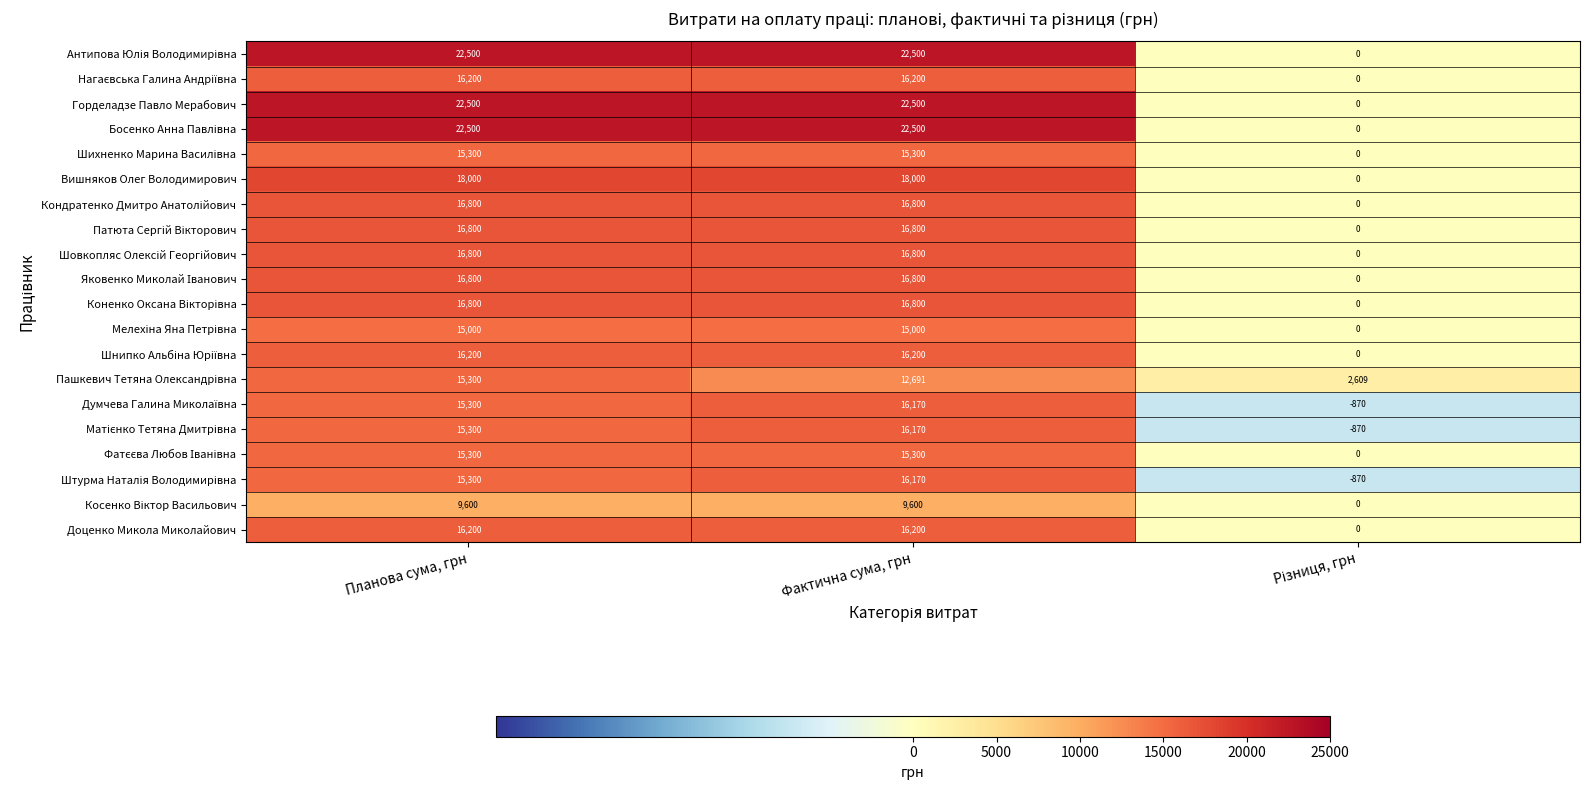

How many data points does each series have?

3